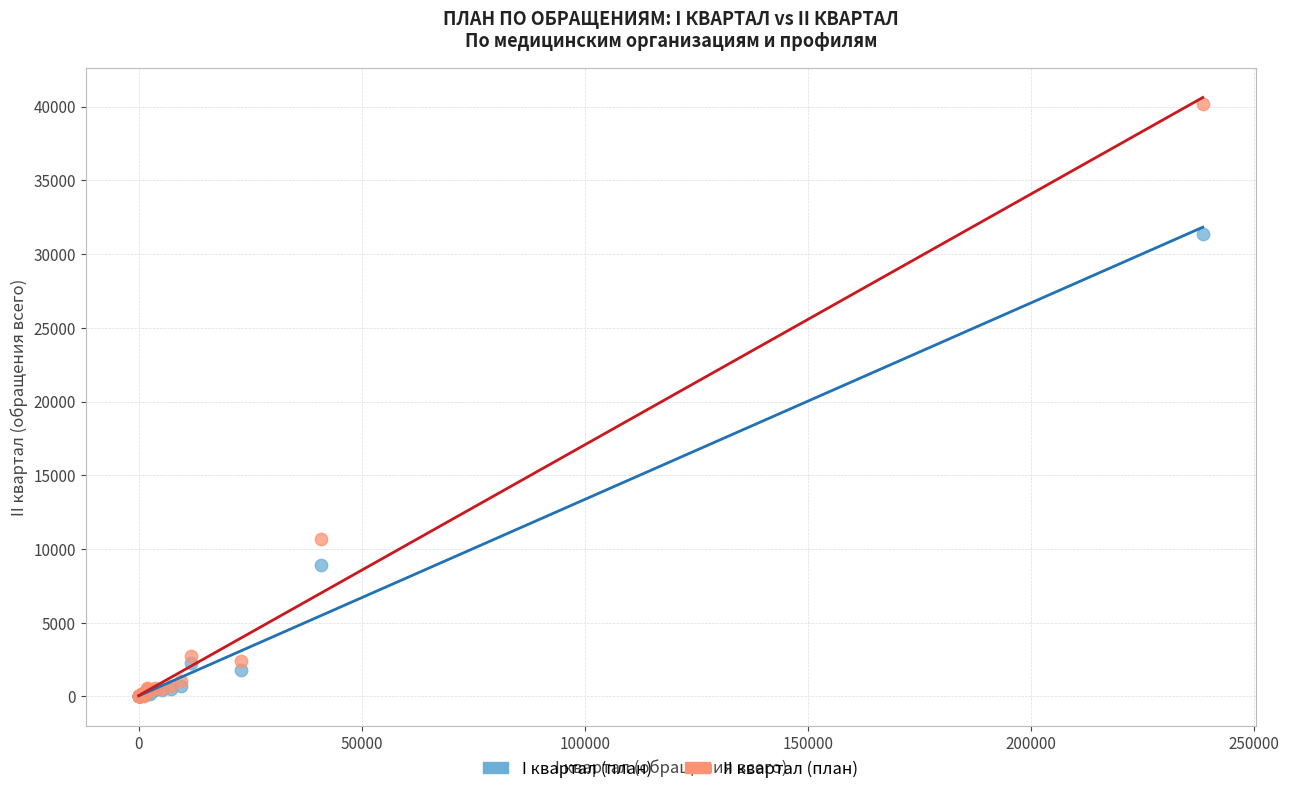

Across all series, what Y value is closest to 20081?

10649